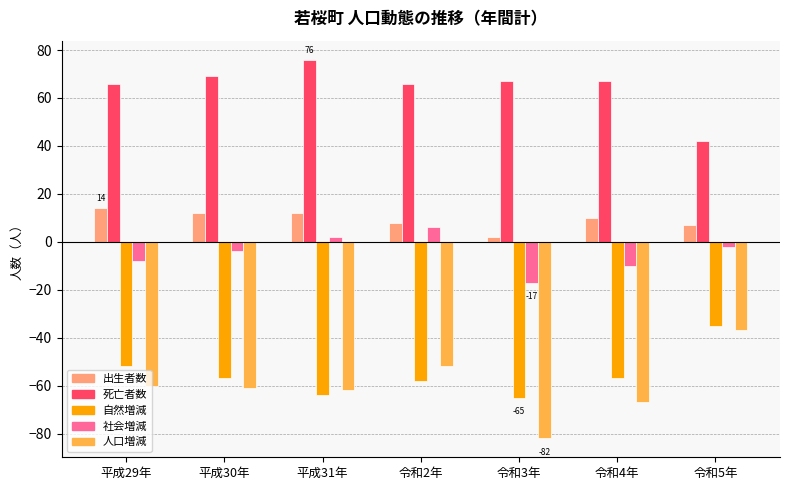

Is it true that 出生者数 equals 2 at 令和3年?

True